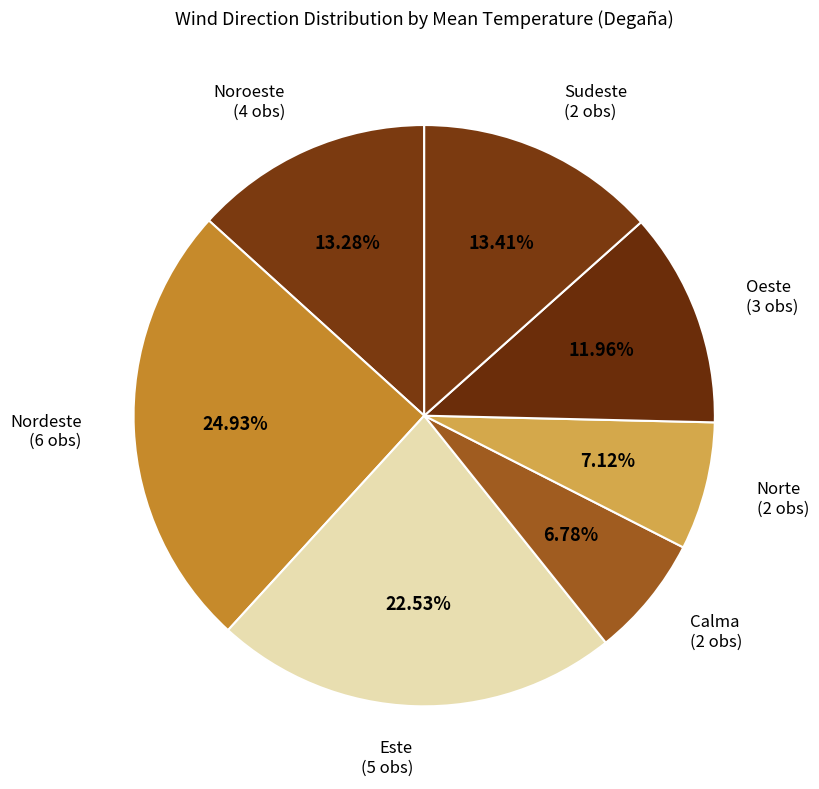

Count the number of slices in the pie.

7